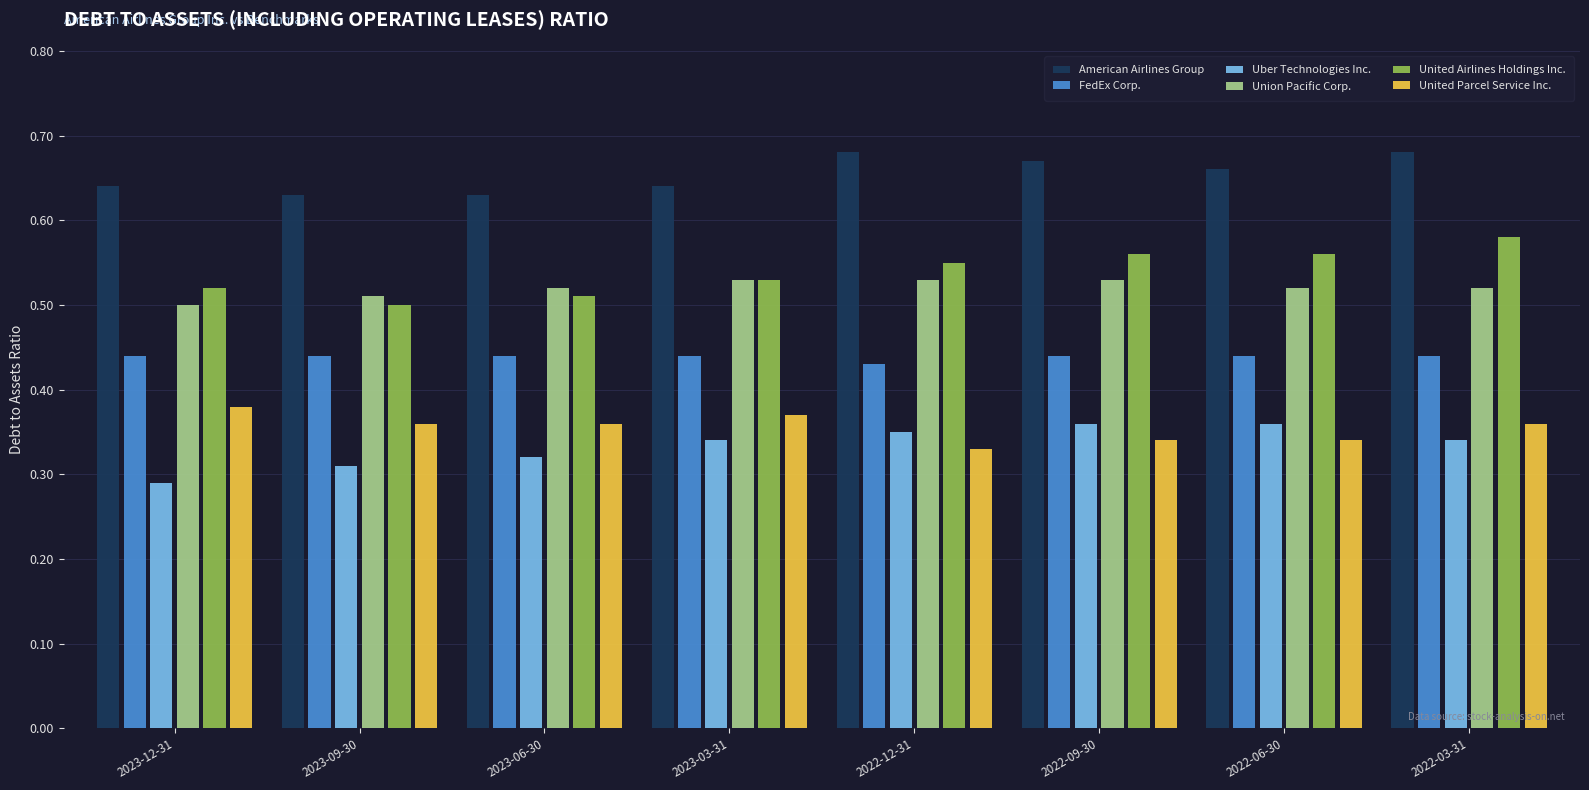

The value of American Airlines Group at 2023-09-30 is 1.1. True or false?

False